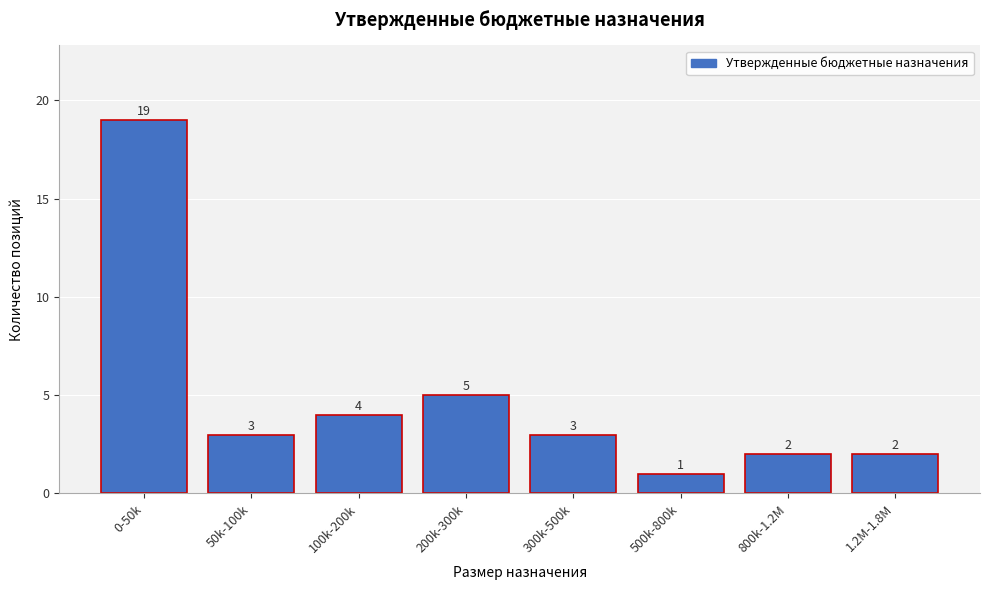

Reading right to left, transcribe all the data shown in this chart.

1.2M-1.8M=2	800k-1.2M=2	500k-800k=1	300k-500k=3	200k-300k=5	100k-200k=4	50k-100k=3	0-50k=19